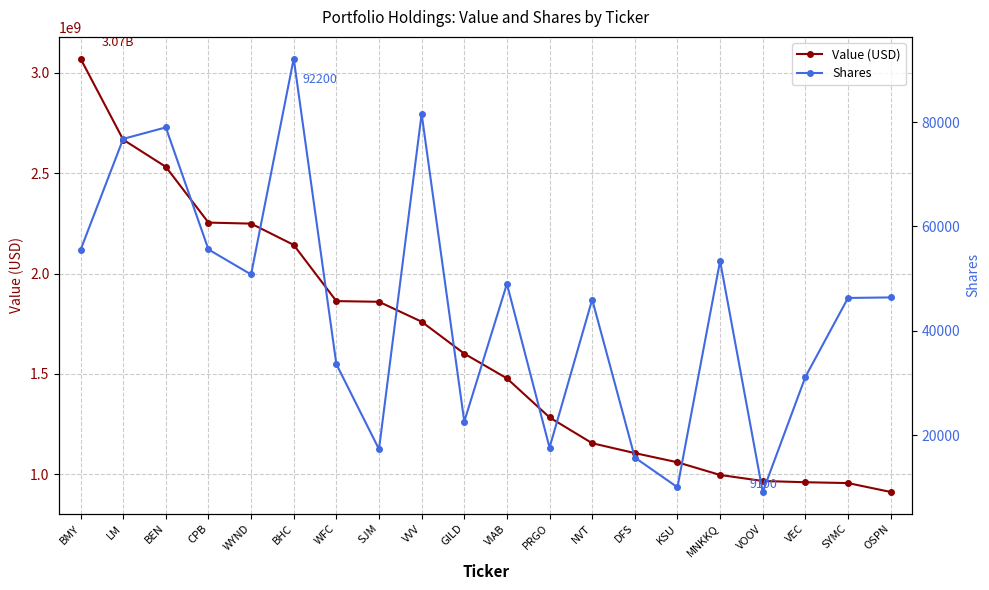

At which category is the sum across all series the highest?

BMY